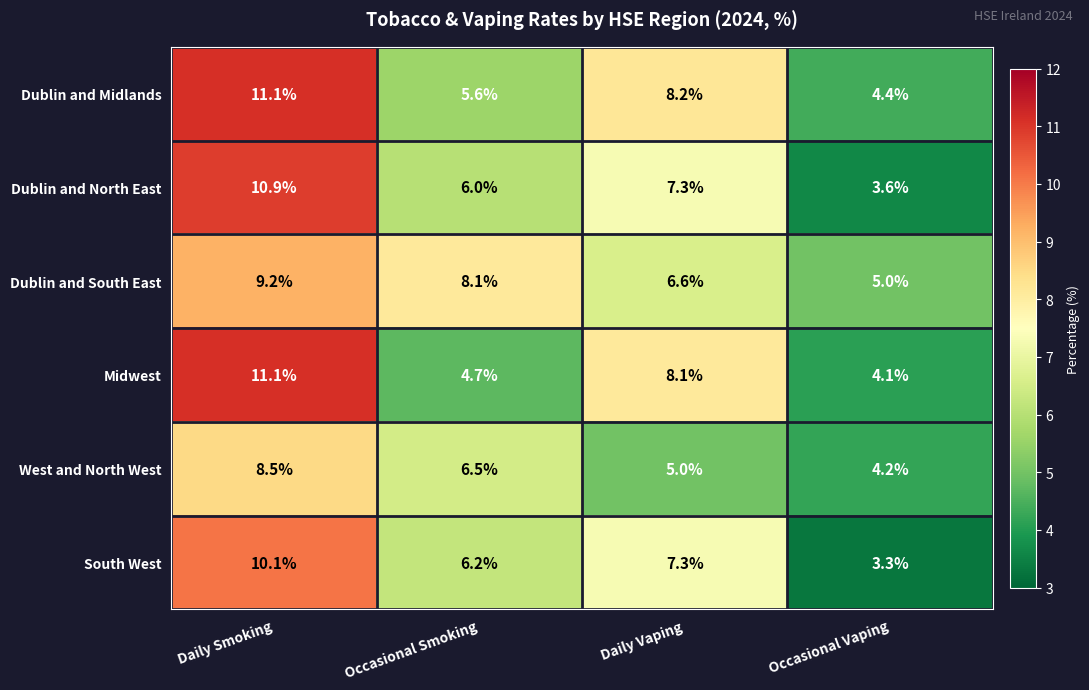

What is the difference between the highest and lowest values at Occasional Smoking?

3.4